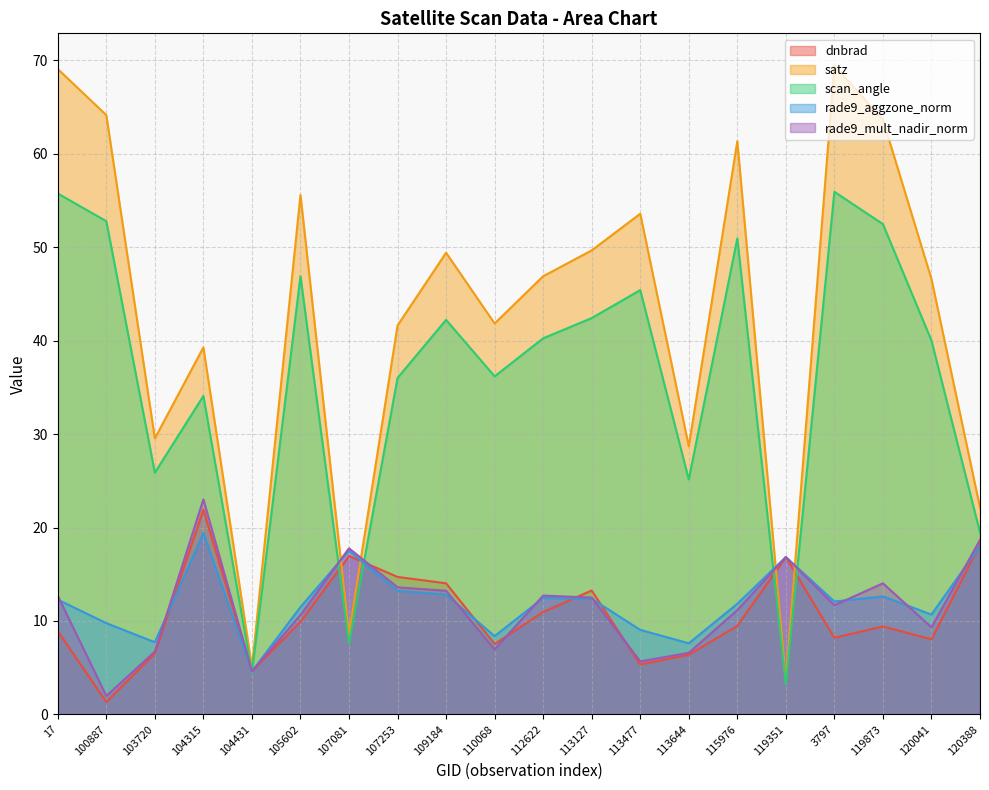

What is the value of the satz point at the 4th from the left?

39.3